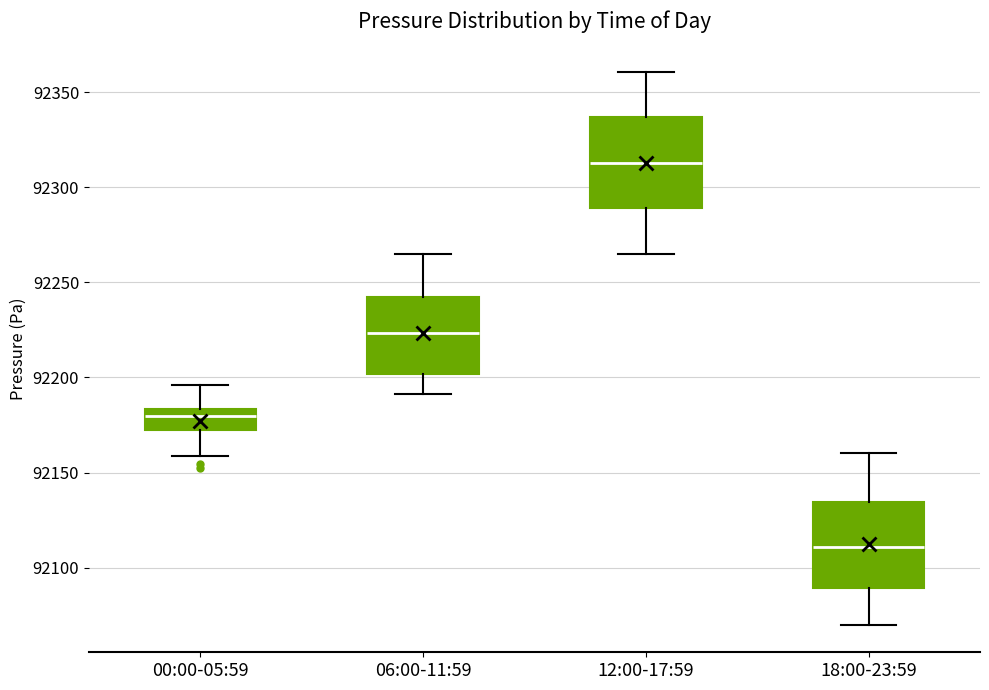

Where is the upper edge of the box for 18:00-23:59 on the y-axis? The values are not printed on the chart, so give them approximately, as read against the axis.

92135